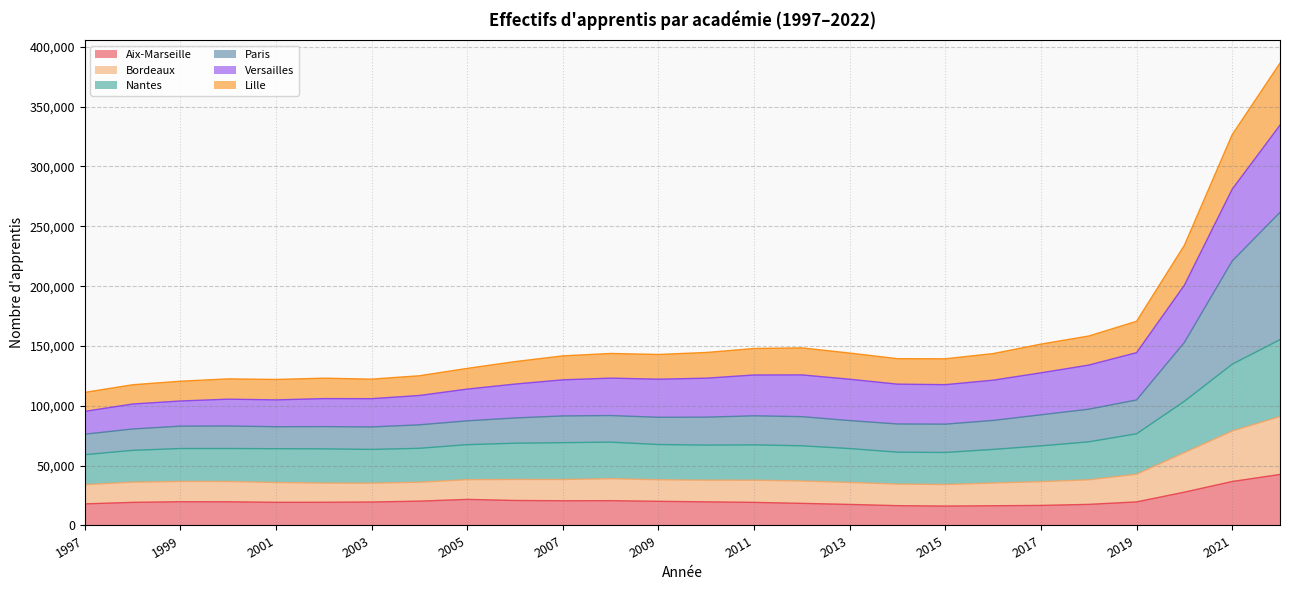

At which label does Paris first exceed 89848?

2007